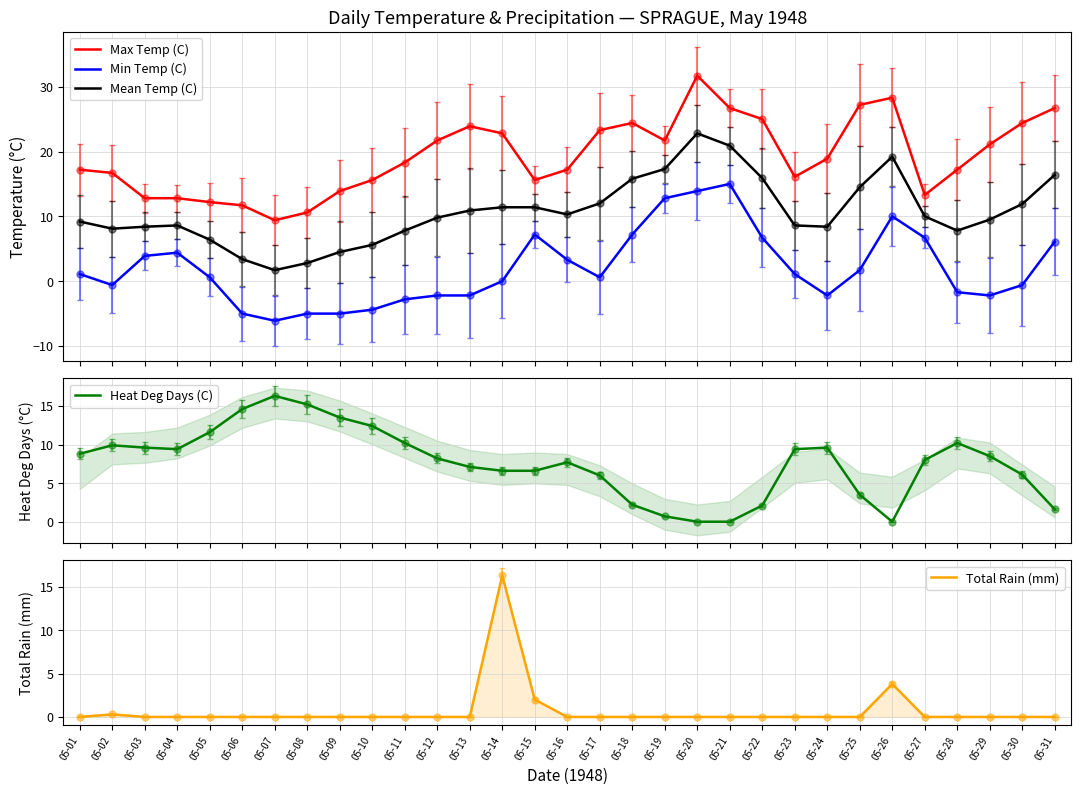

What is the value of the Mean Temp (C) point at the 8th from the left?

2.8